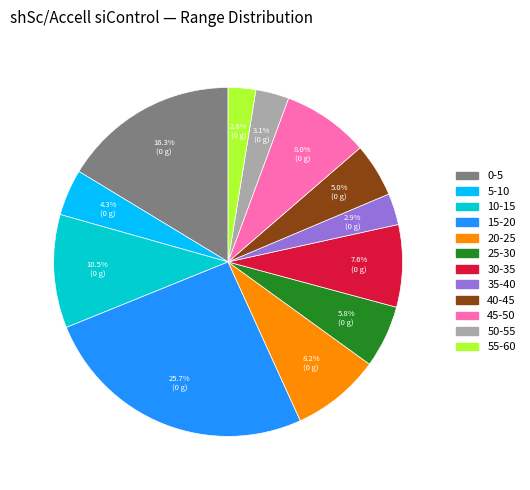

Which slice is the largest?

15-20